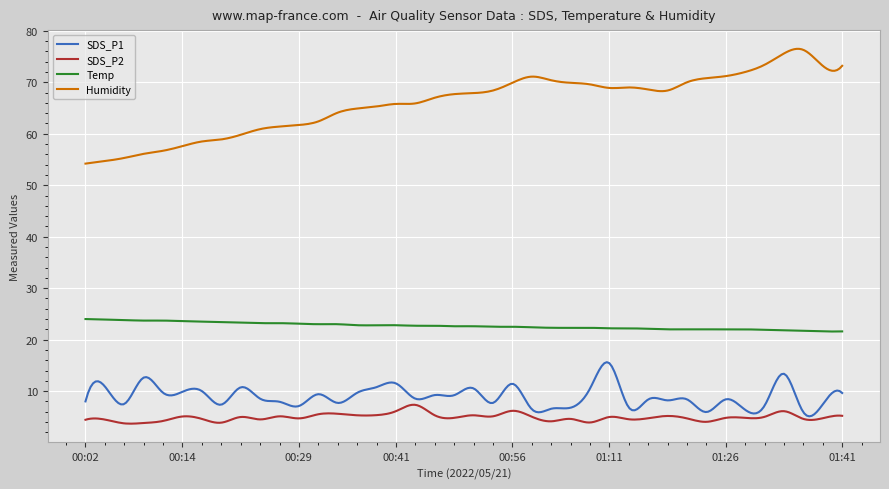

True or false: SDS_P1 and Humidity cross at least once.

False